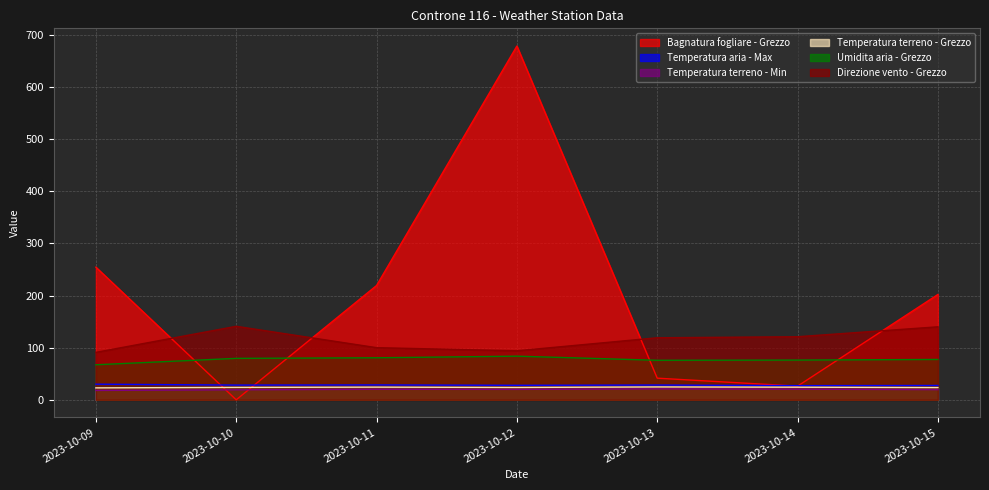

What is the difference between the highest and lowest values at 2023-10-15?

182.5